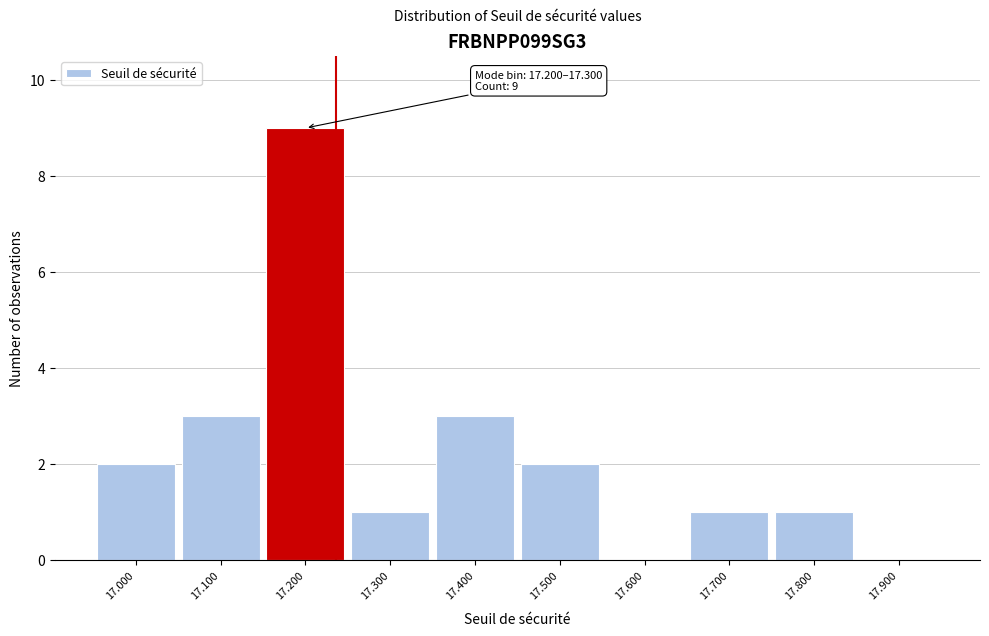

Reading left to right, list all the values displayed in this chart.

17.000=2	17.100=3	17.200=9	17.300=1	17.400=3	17.500=2	17.600=0	17.700=1	17.800=1	17.900=0